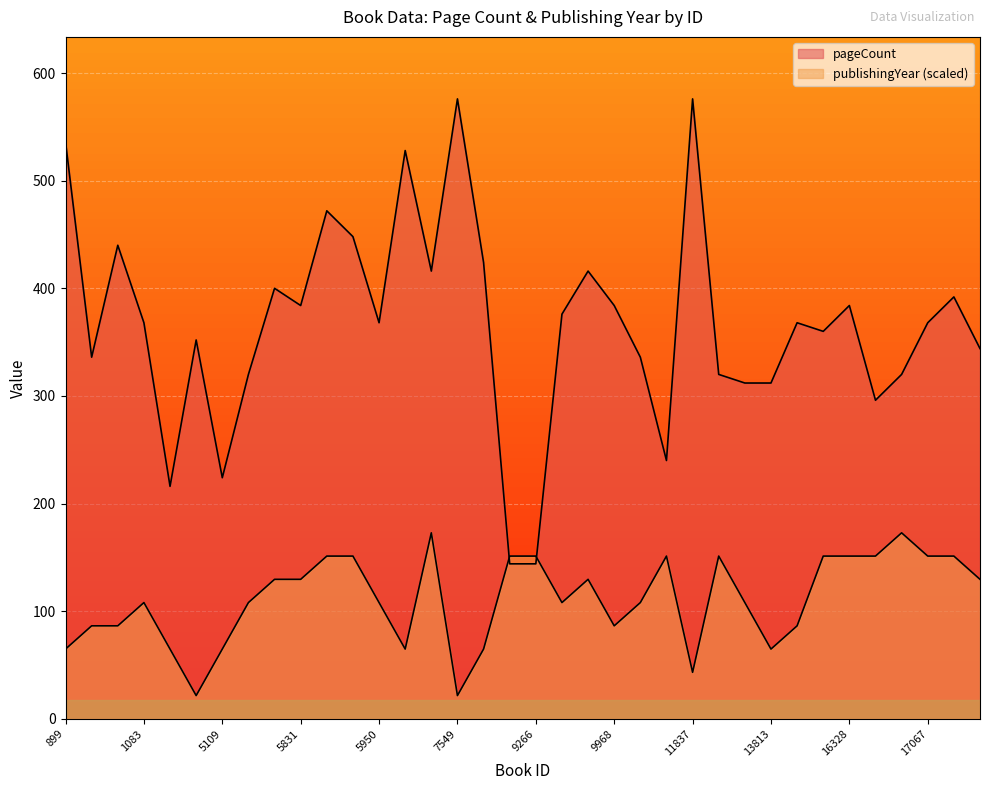

What is the difference between the highest and lowest values at 9242?

7.2